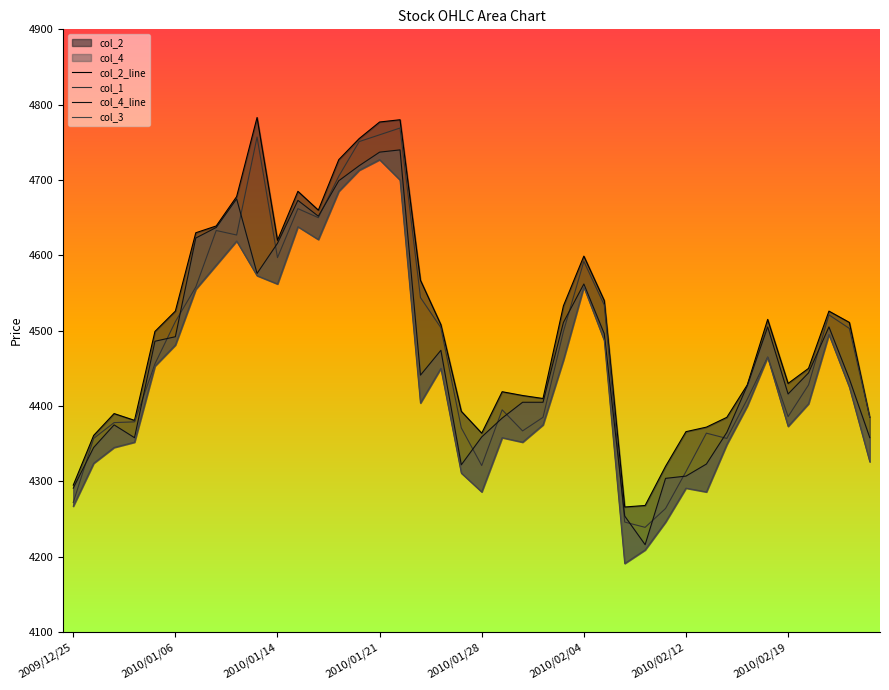

The col_1 series shows 4272 at 2009/12/25. True or false?

True